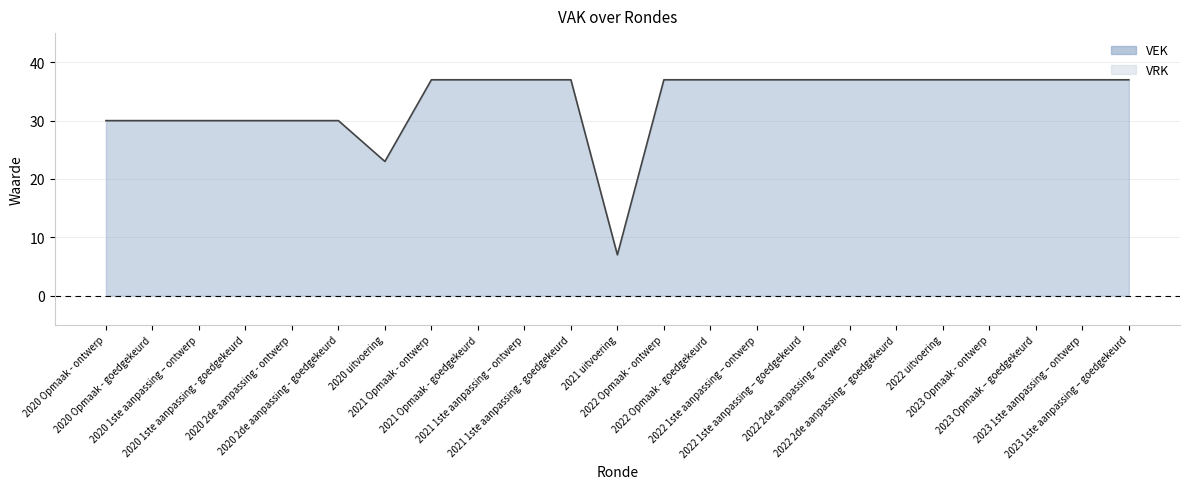

Which has a higher value, 2020 uitvoering or 2021 Opmaak - goedgekeurd?

2021 Opmaak - goedgekeurd